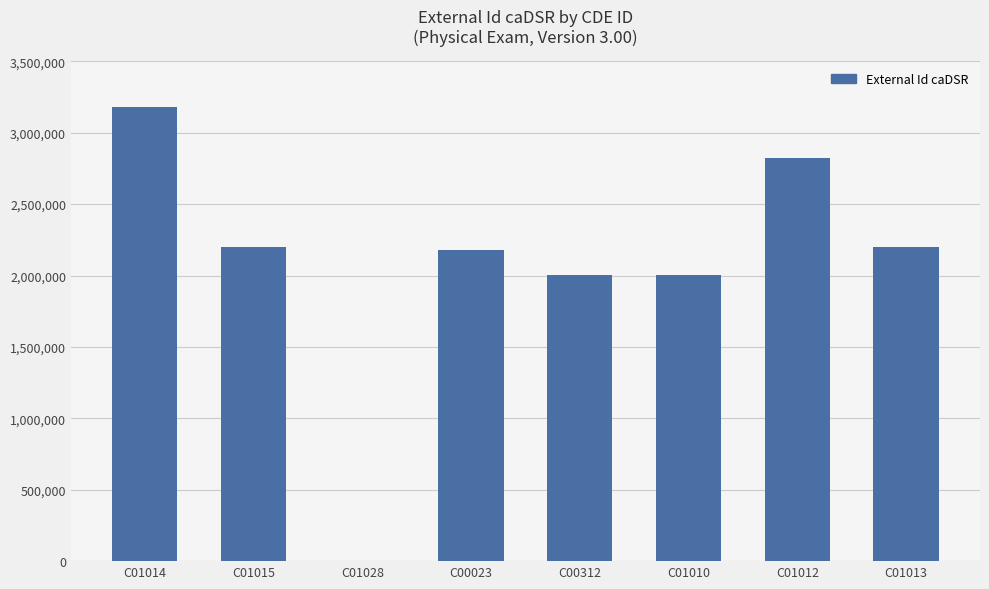

True or false: the data shows 3369034 at C00023.

False